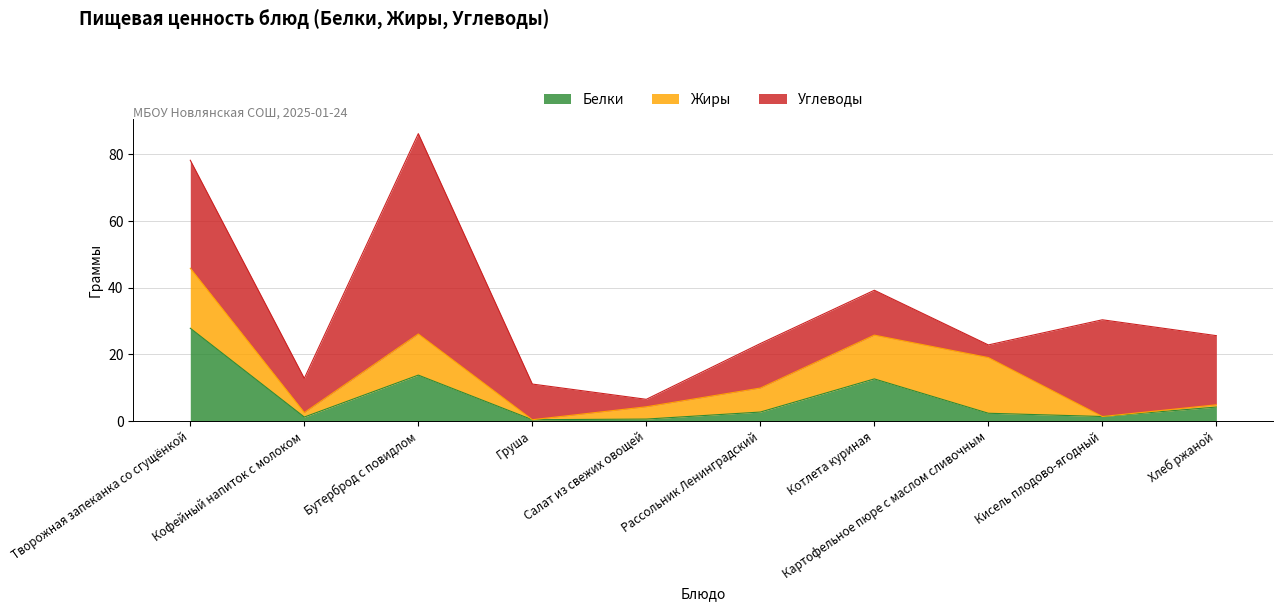

What is the difference between the Углеводы values at Творожная запеканка со сгущёнкой and Котлета куриная?

18.9